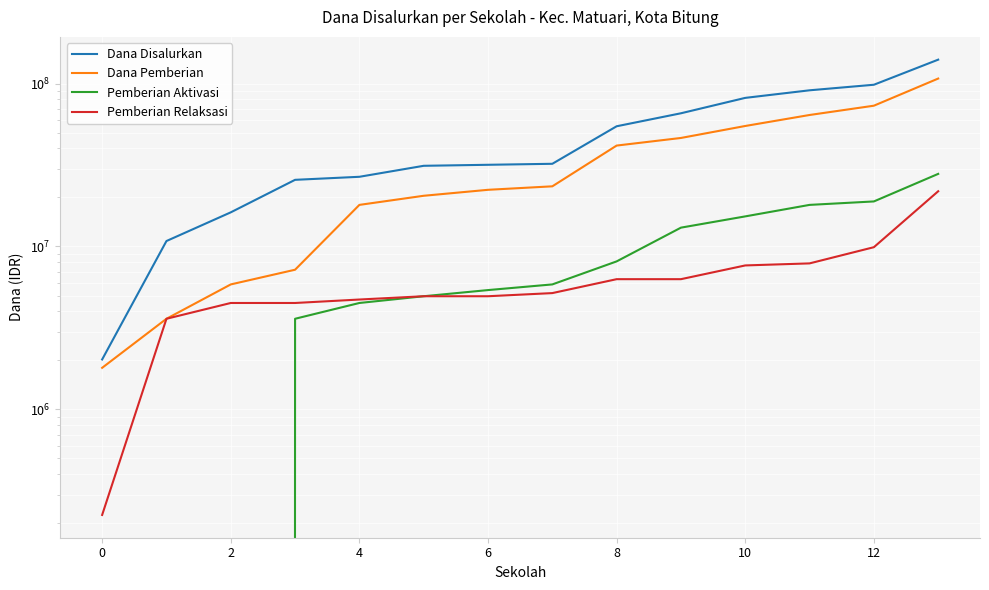

What is the sum of all Dana Pemberian values?

490050000